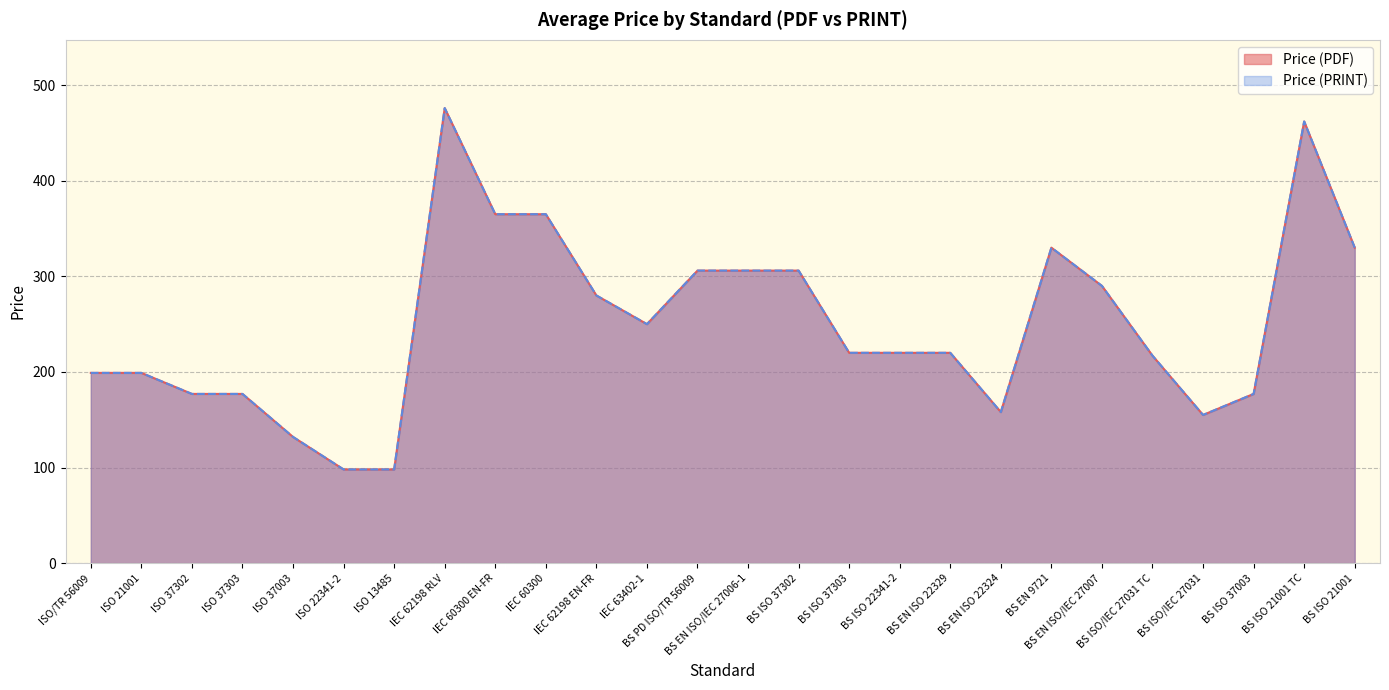

True or false: Price (PRINT) has more than 1 interior local peaks.

True